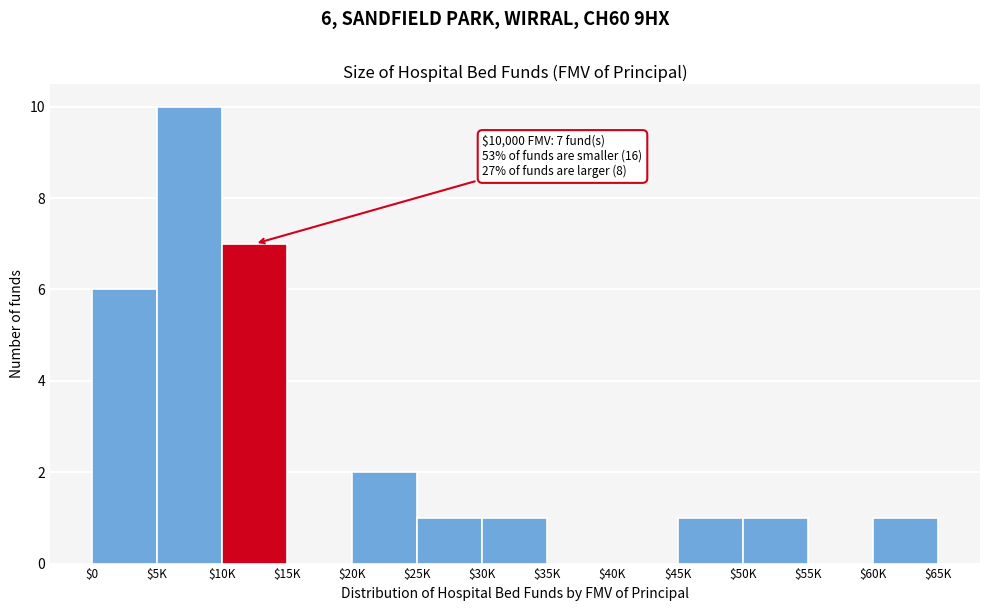

Is it true that the value at $15K is 0?

True